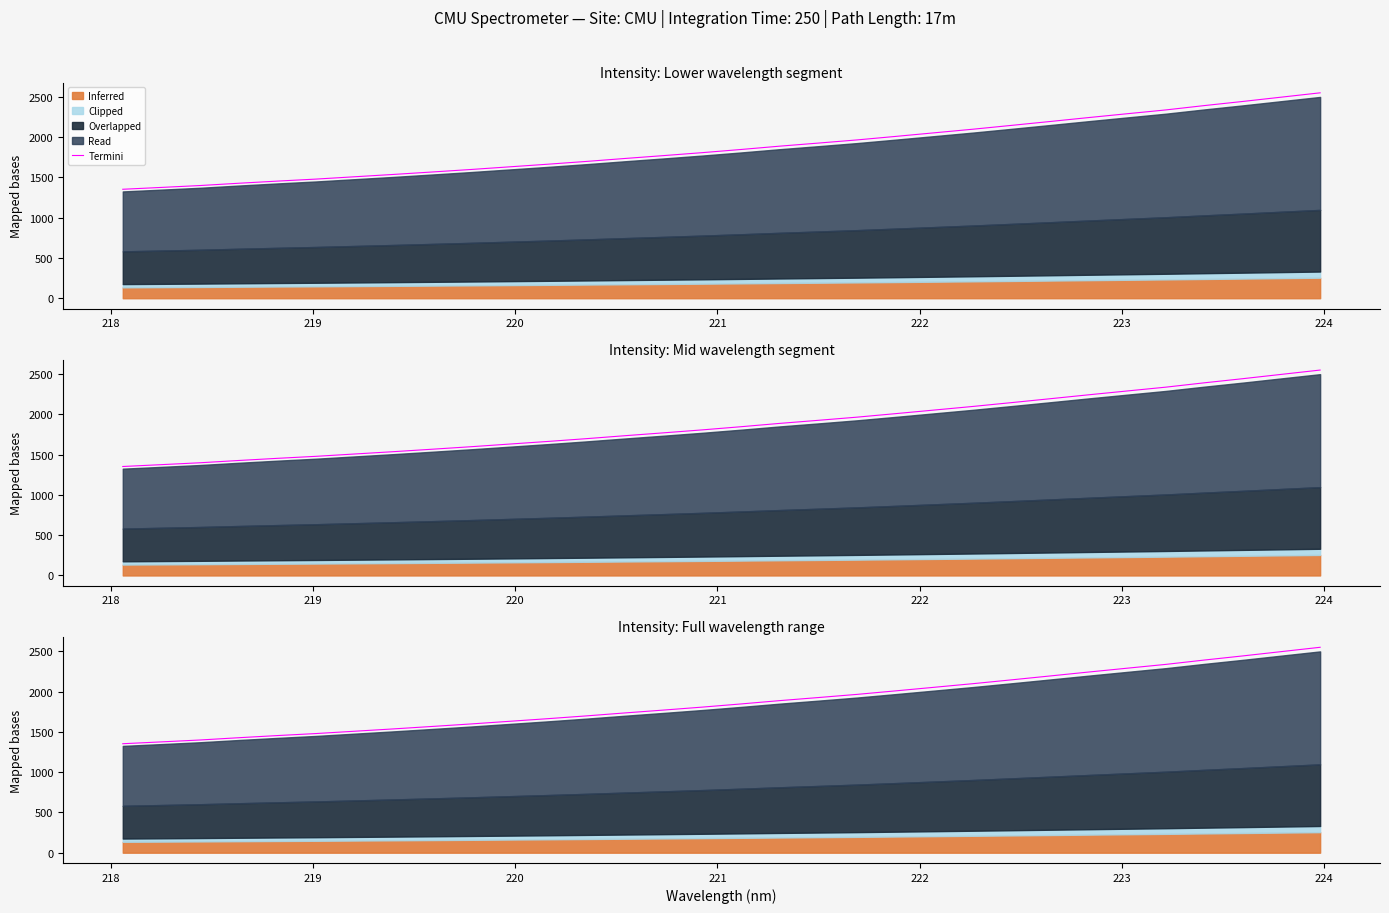

True or false: there are more than 1 points higher than both neighbors.

False